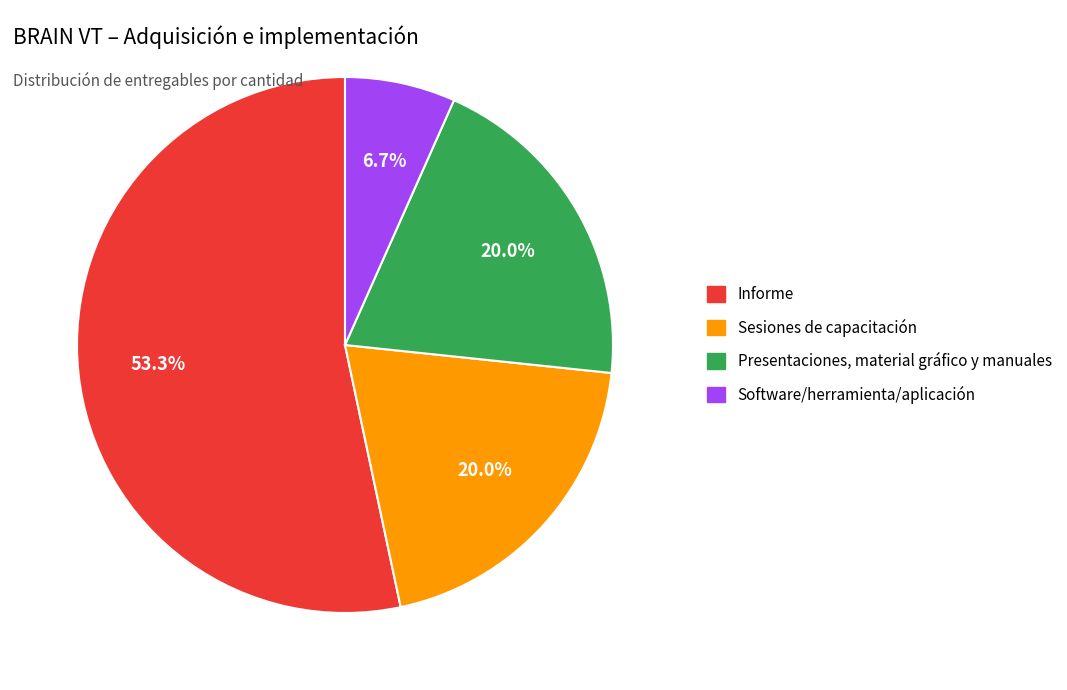

Does any single category account for the majority?

Yes